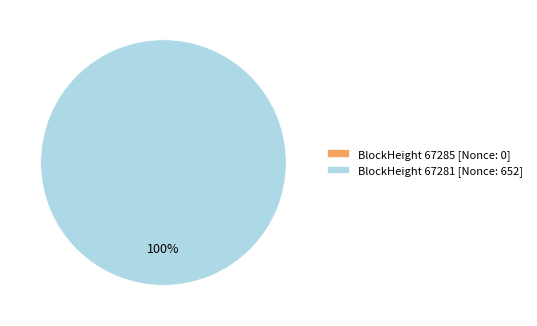

What is the total percentage of 67285 and 67281?

100.0%